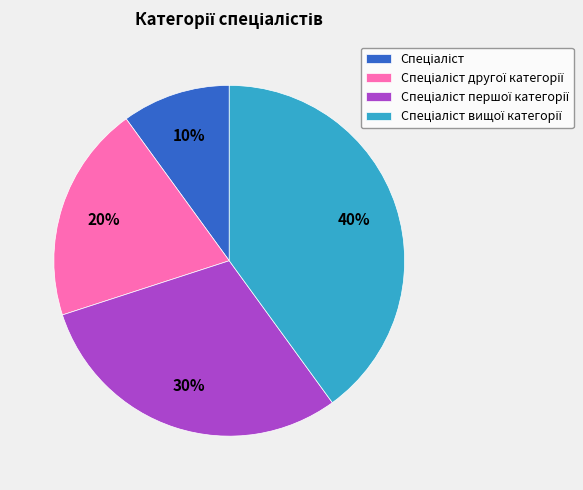

Is there any slice that represents more than half of the pie?

No